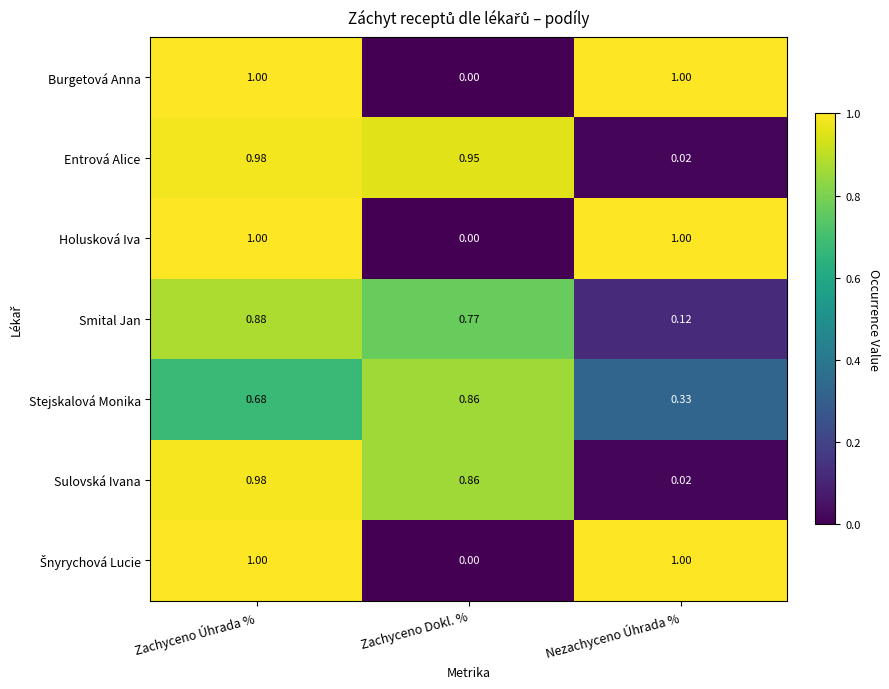

Which category has the lowest value across all series?

Zachyceno Dokl. %